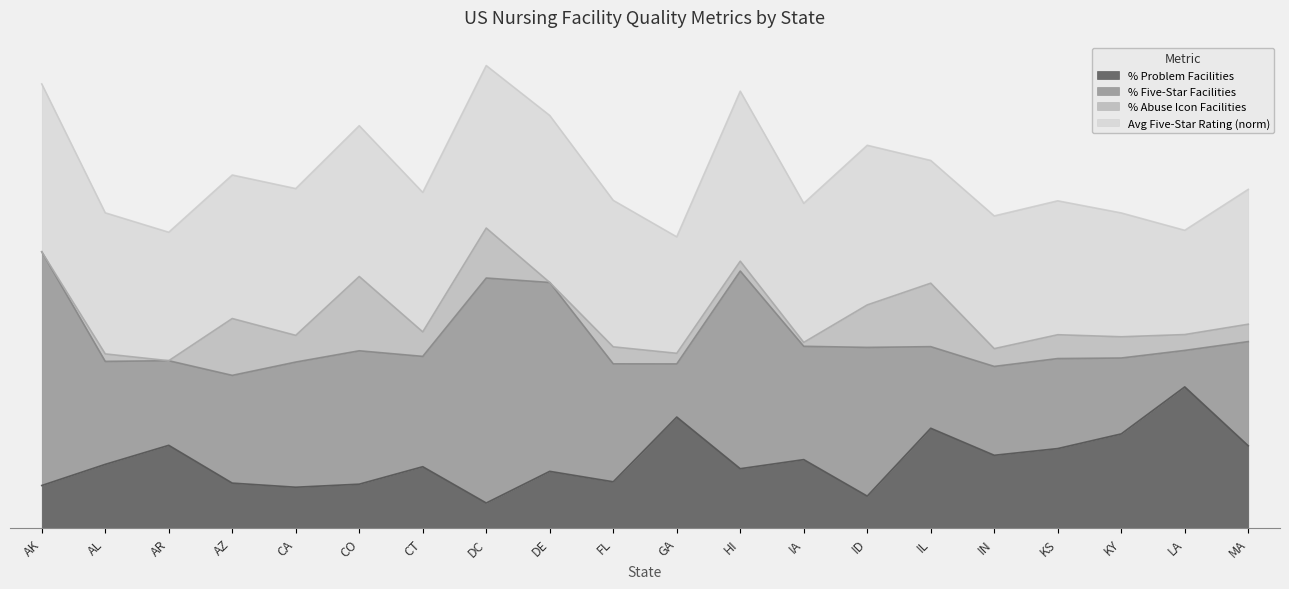

What is the label of the 15th point from the left?

IL